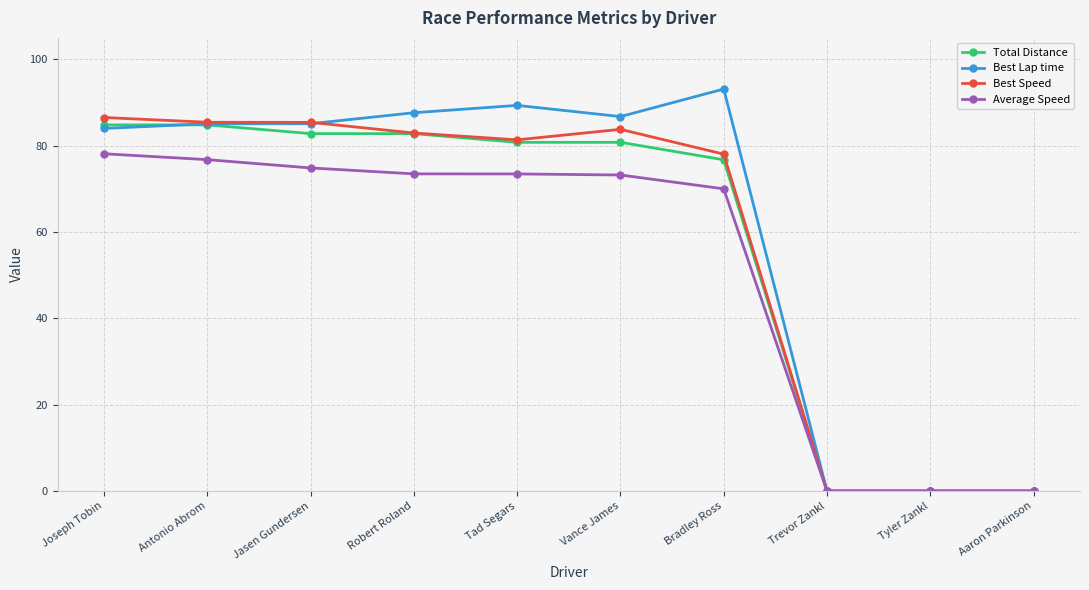

Which series has the widest spread of values?

Best Lap time